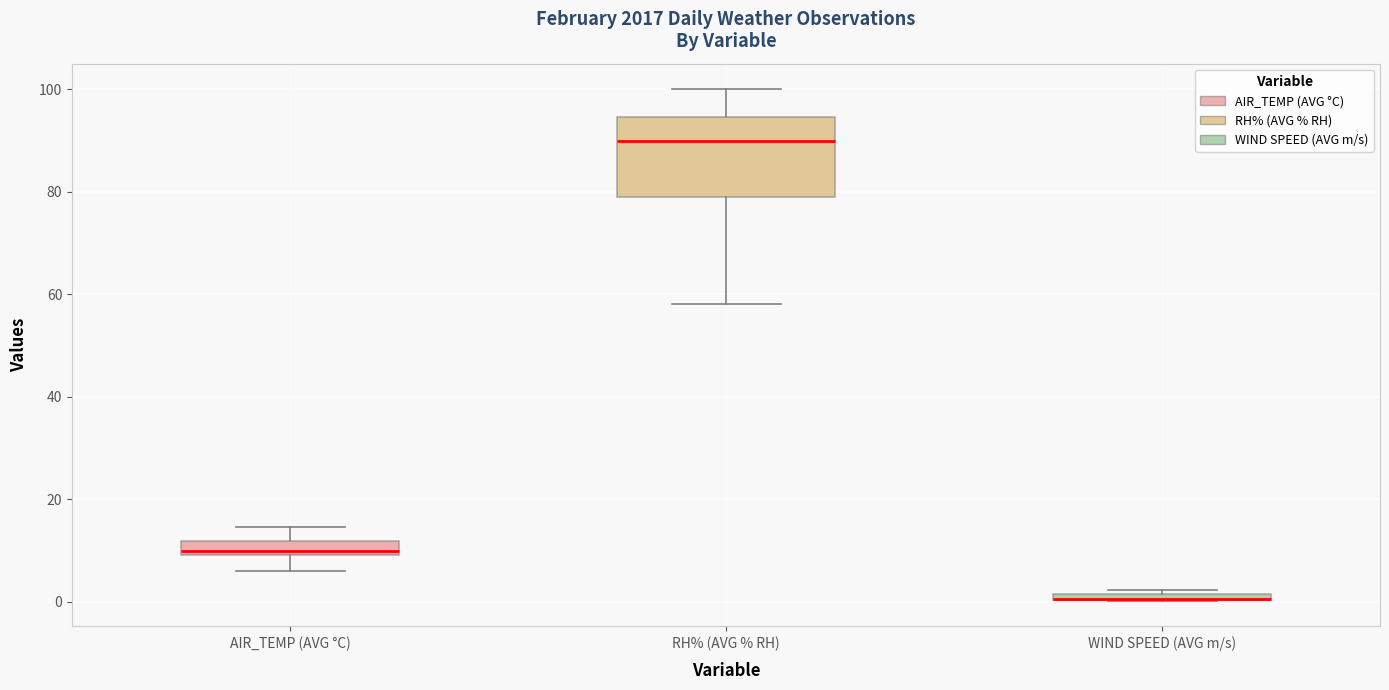

Which box is the tallest, from its lower edge to its upper edge?

RH% (AVG % RH)